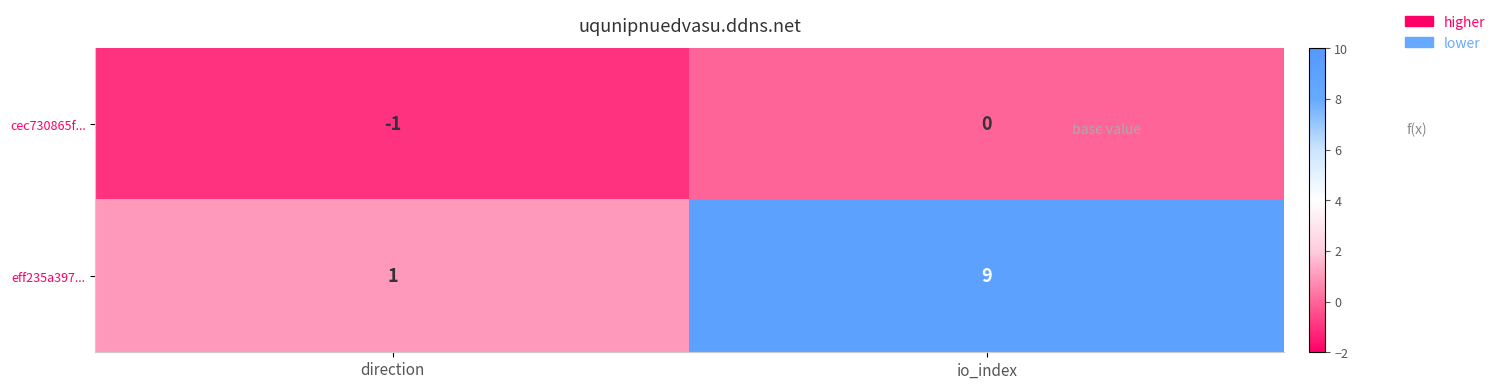

Reading right to left, list all the values displayed in this chart.

cec730865f...: 0	-1
eff235a397...: 9	1